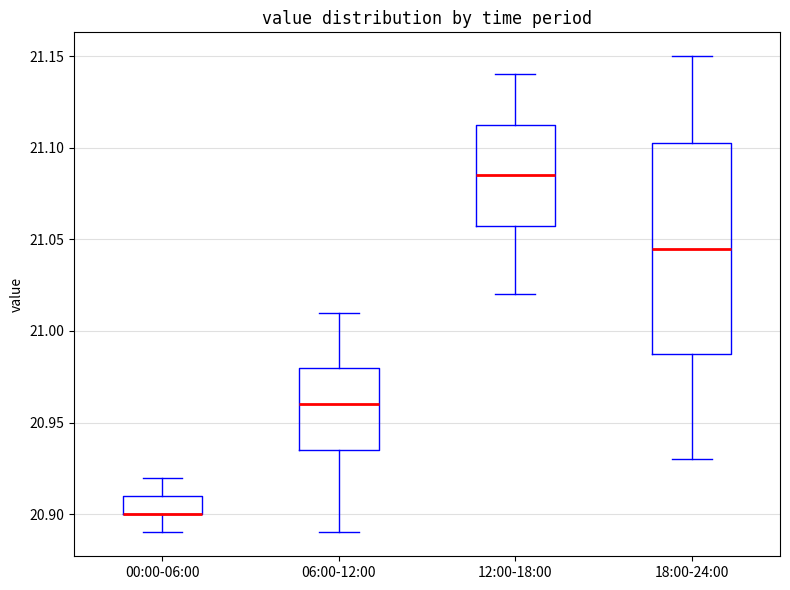

Comparing the boxes themselves (not the whiskers), which one is the tallest?

18:00-24:00